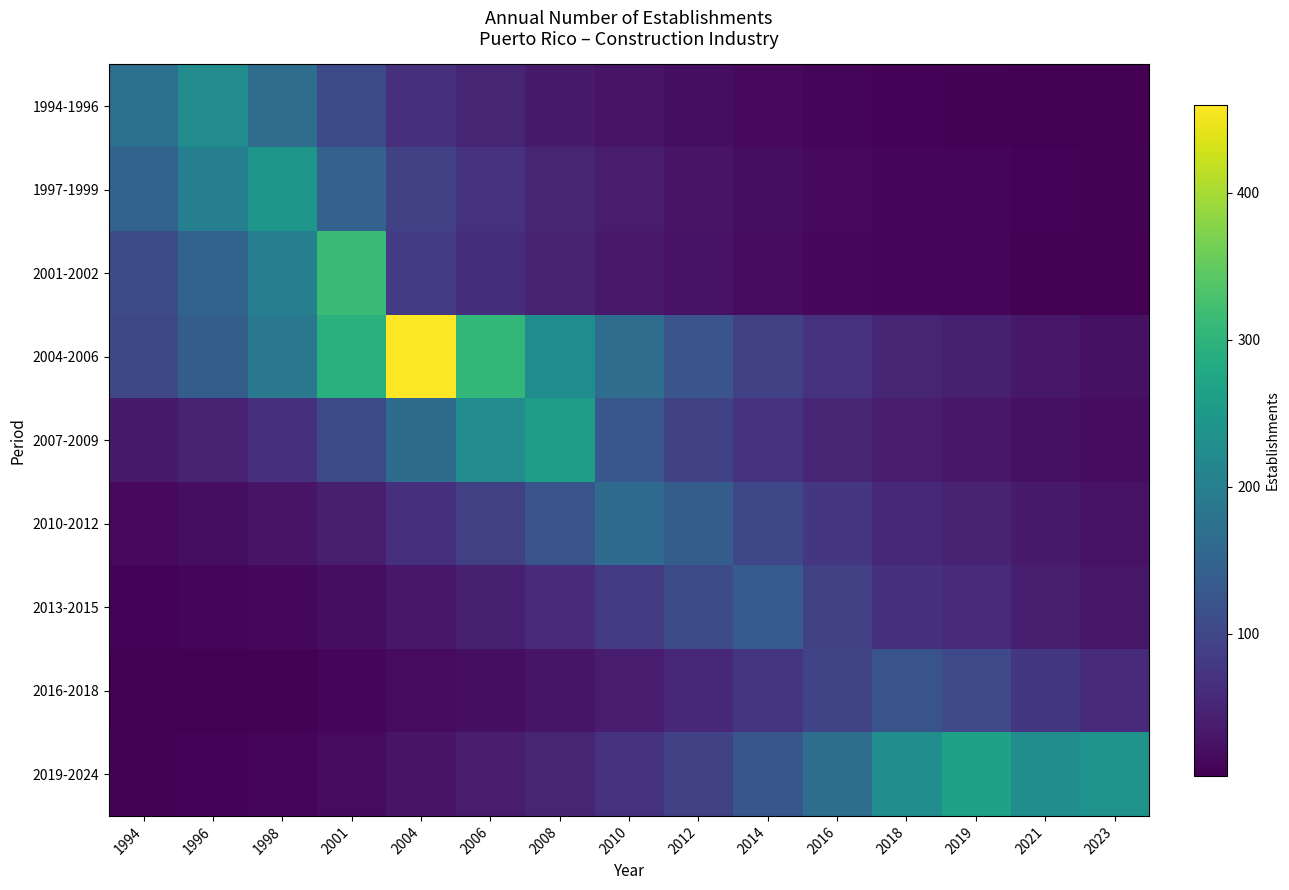

Between 2019 and 1994, which is larger?

1994